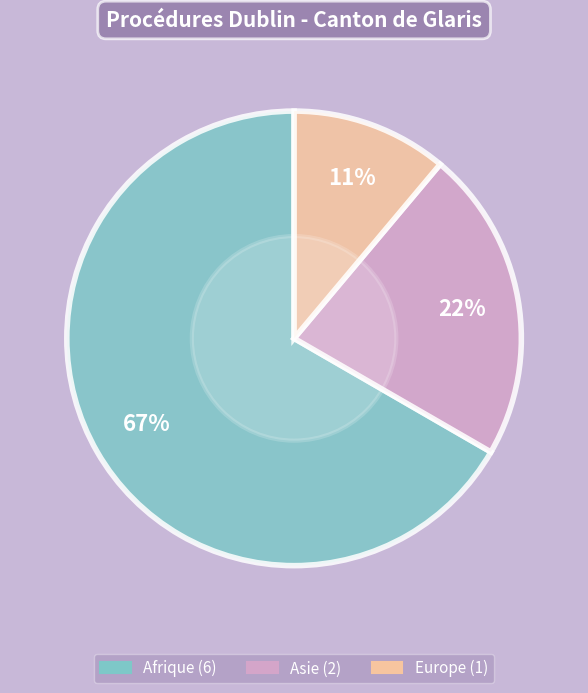

Does any single category account for the majority?

Yes